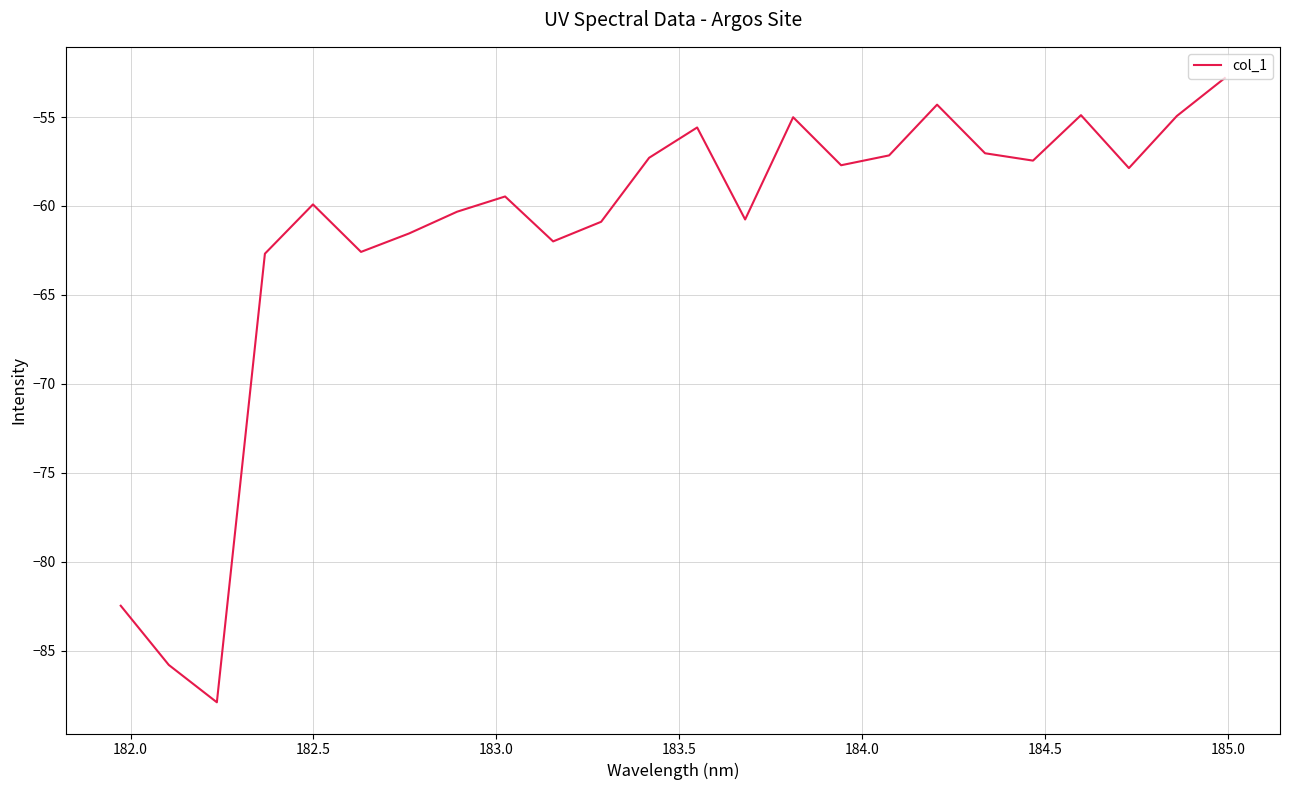

What is the maximum value shown in the chart?

-52.8